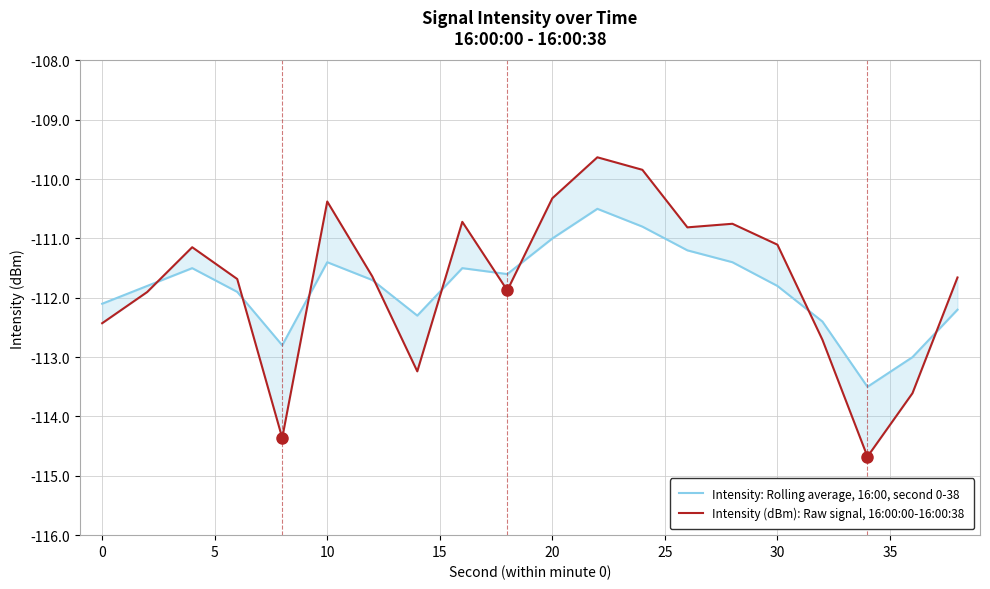

How many interior local valleys does the Intensity (dBm): Raw signal, 16:00:00-16:00:38 series have?

5